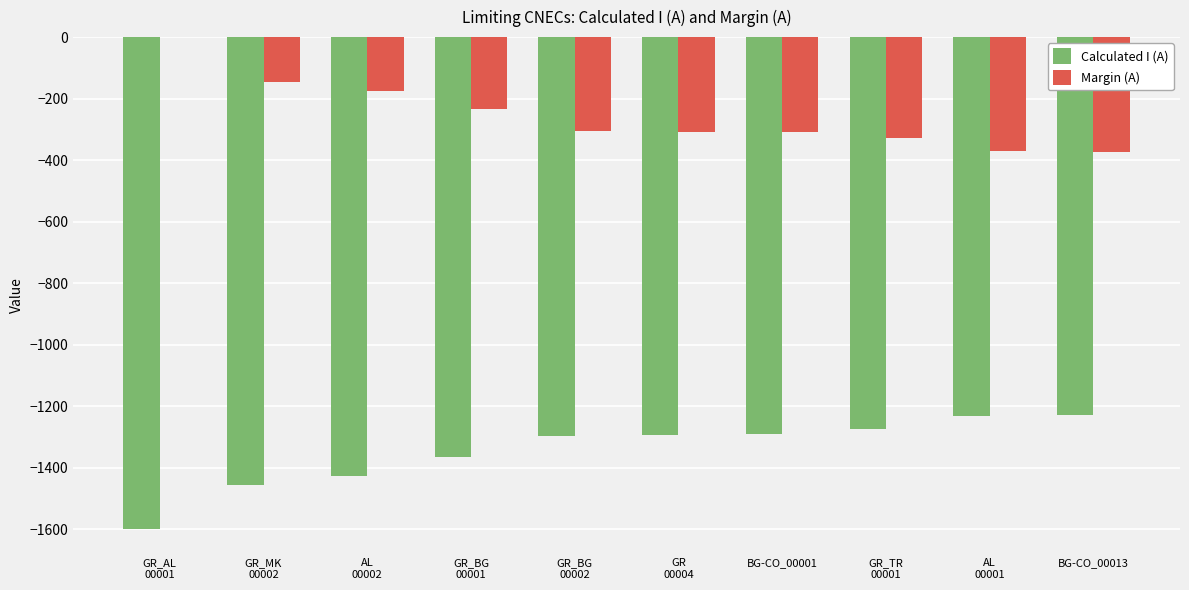

Count the number of categories in the chart.

10